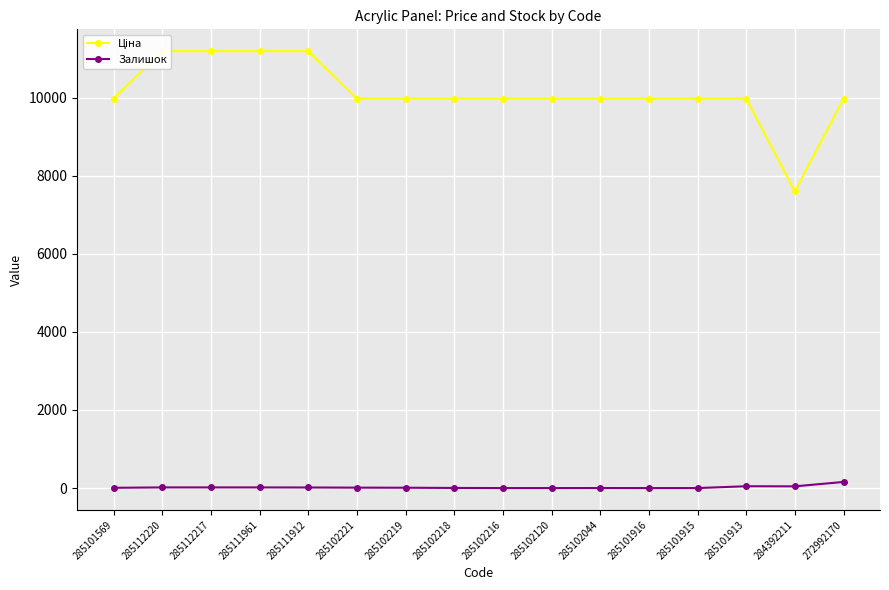

List the series in order of their overall mean, highest first.

Ціна, Залишок